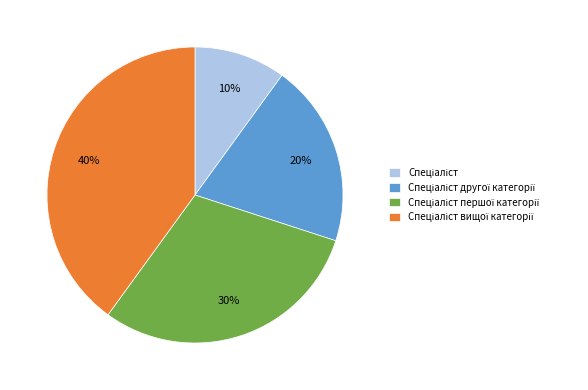

Is there any slice that represents more than half of the pie?

No